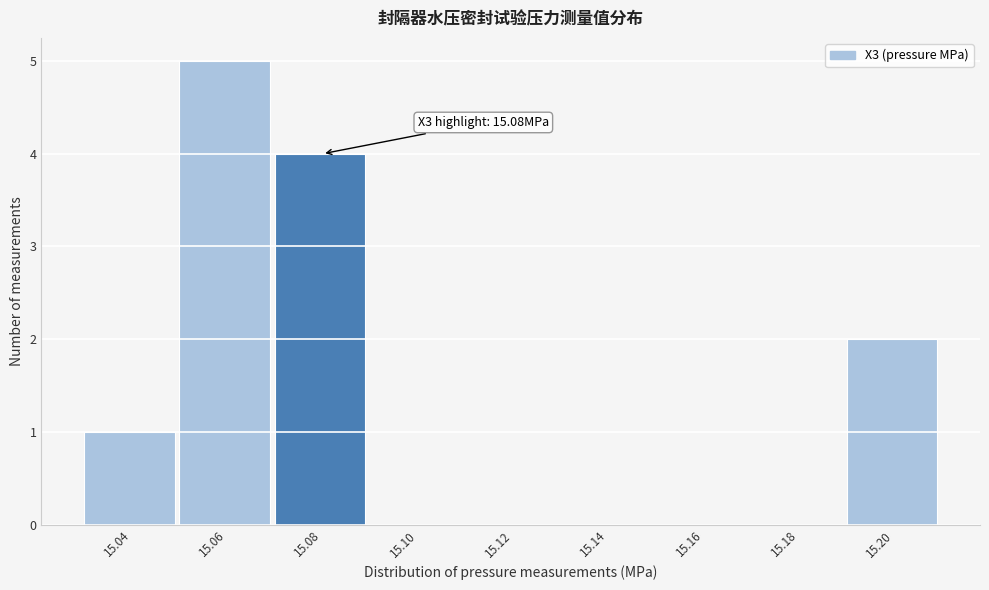

Reading left to right, transcribe all the data shown in this chart.

15.04=1	15.06=5	15.08=4	15.10=0	15.12=0	15.14=0	15.16=0	15.18=0	15.20=2